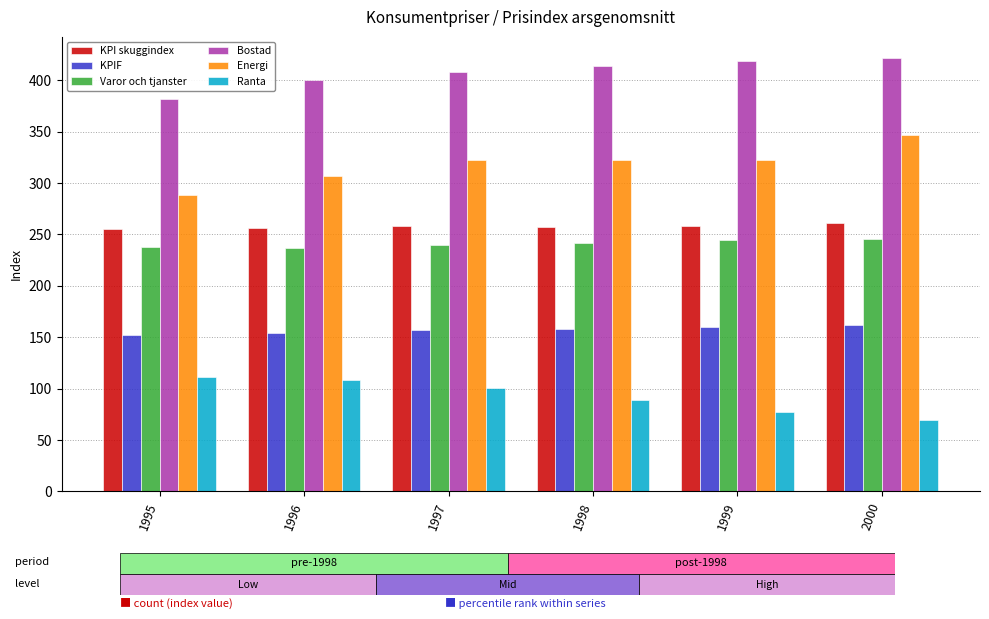

What is the total value across all series at 1998?

1481.5